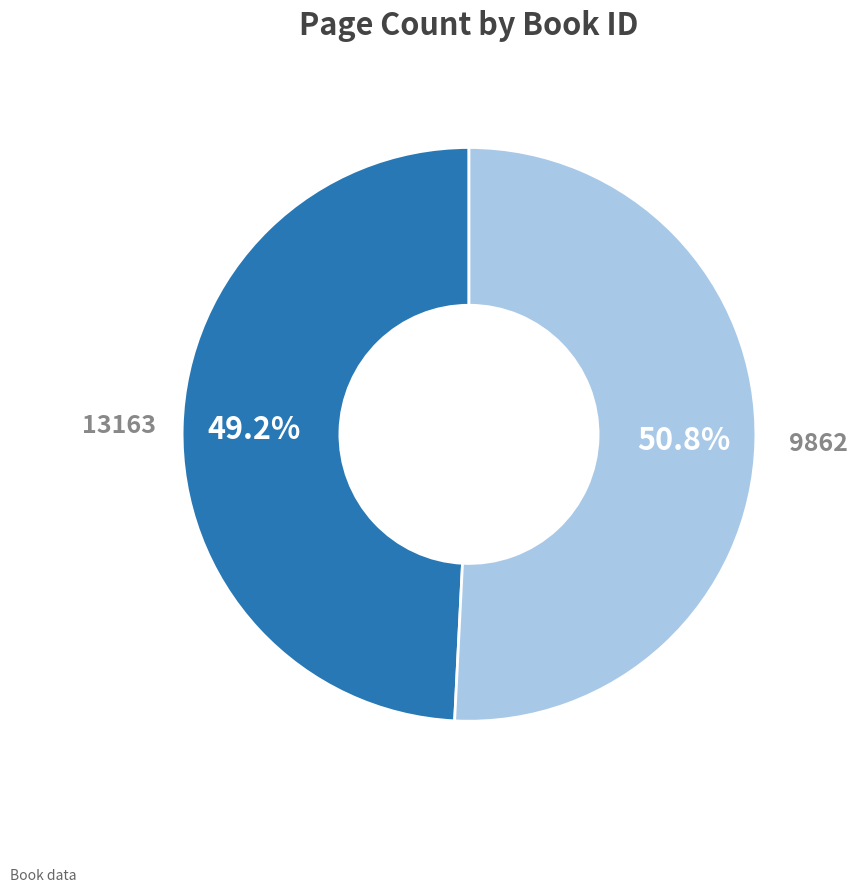

Which slice is the largest?

9862